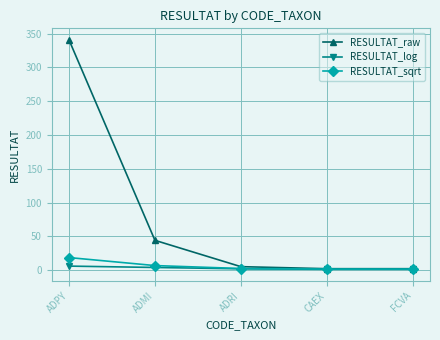

What value does the RESULTAT_sqrt series have at ADMI?

6.6